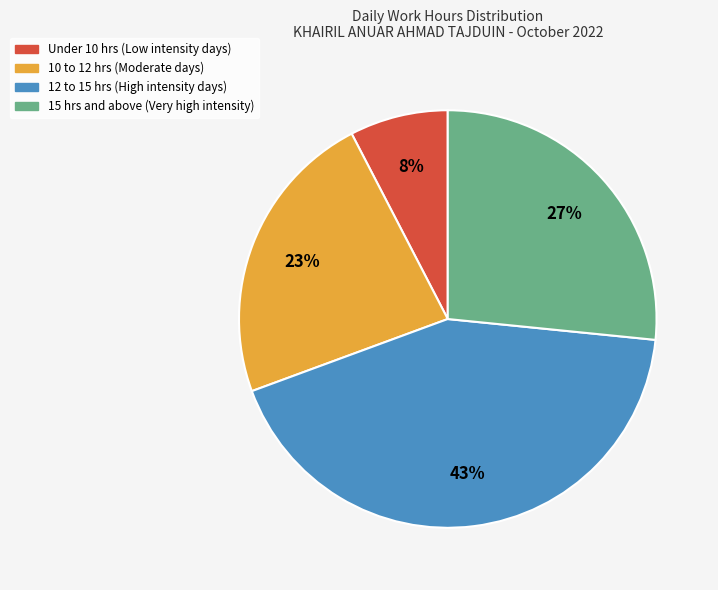

Is there a majority slice in this chart?

No